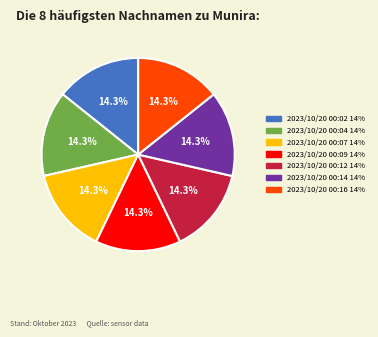

Is there any slice that represents more than half of the pie?

No